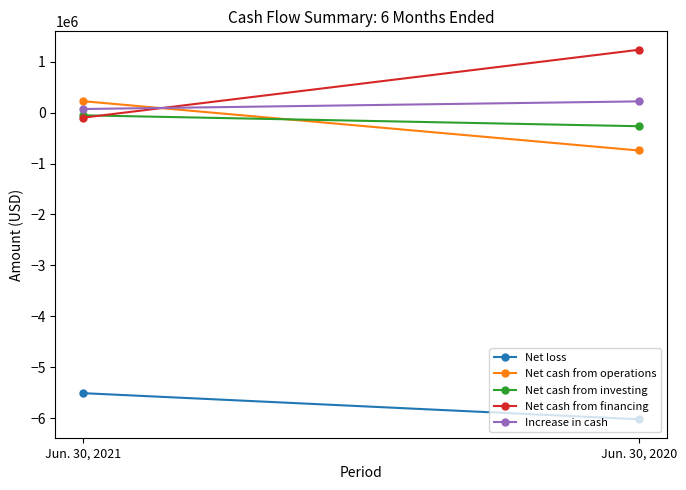

What is the difference between the maximum and minimum values in the Increase in cash series?

149804